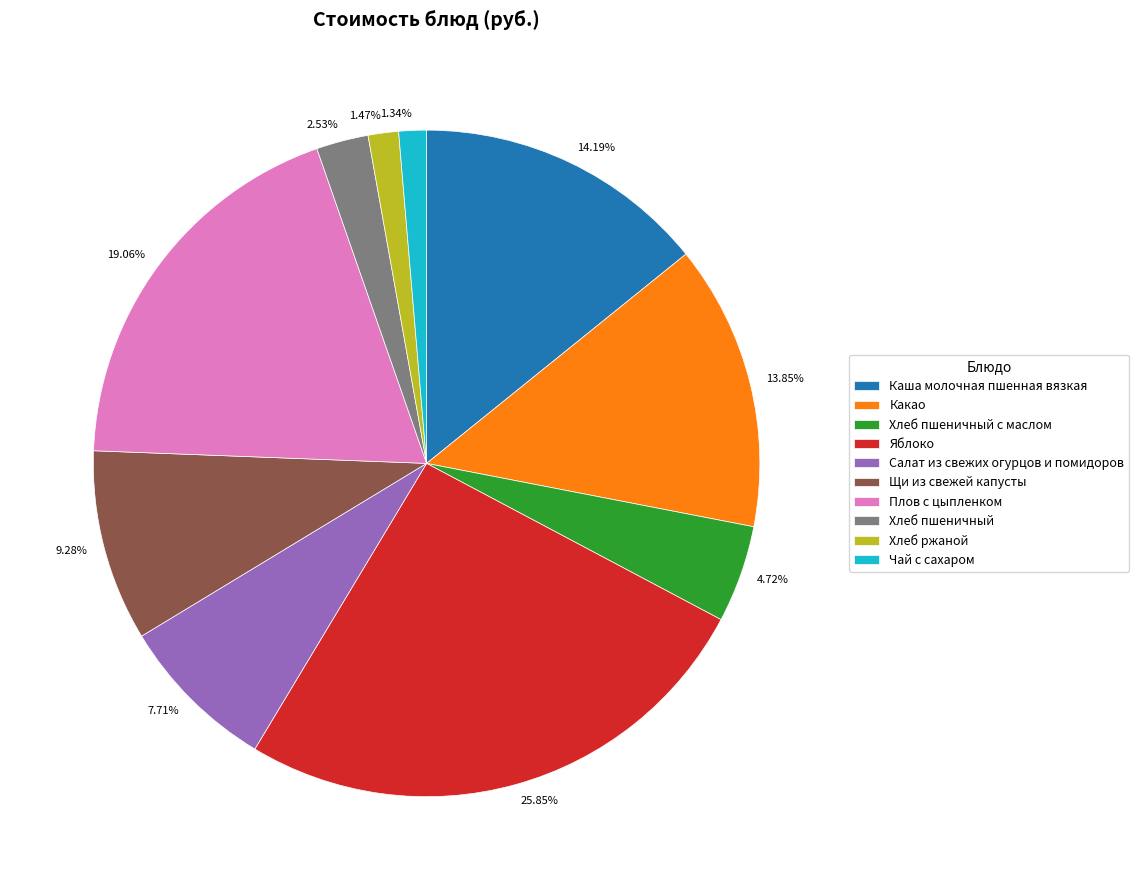

Is the sum of Щи из свежей капусты and Каша молочная пшенная вязкая greater than half?

No